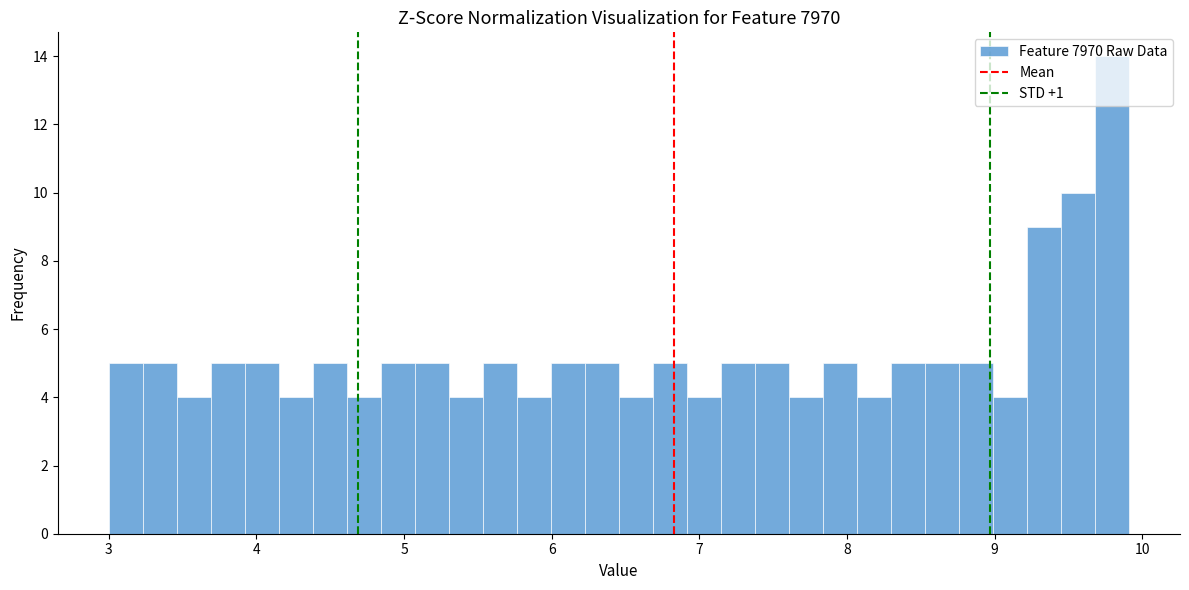

Around what value on the x-axis is the tallest bar? Give the approximate position of its centre, as read against the axis.

9.8